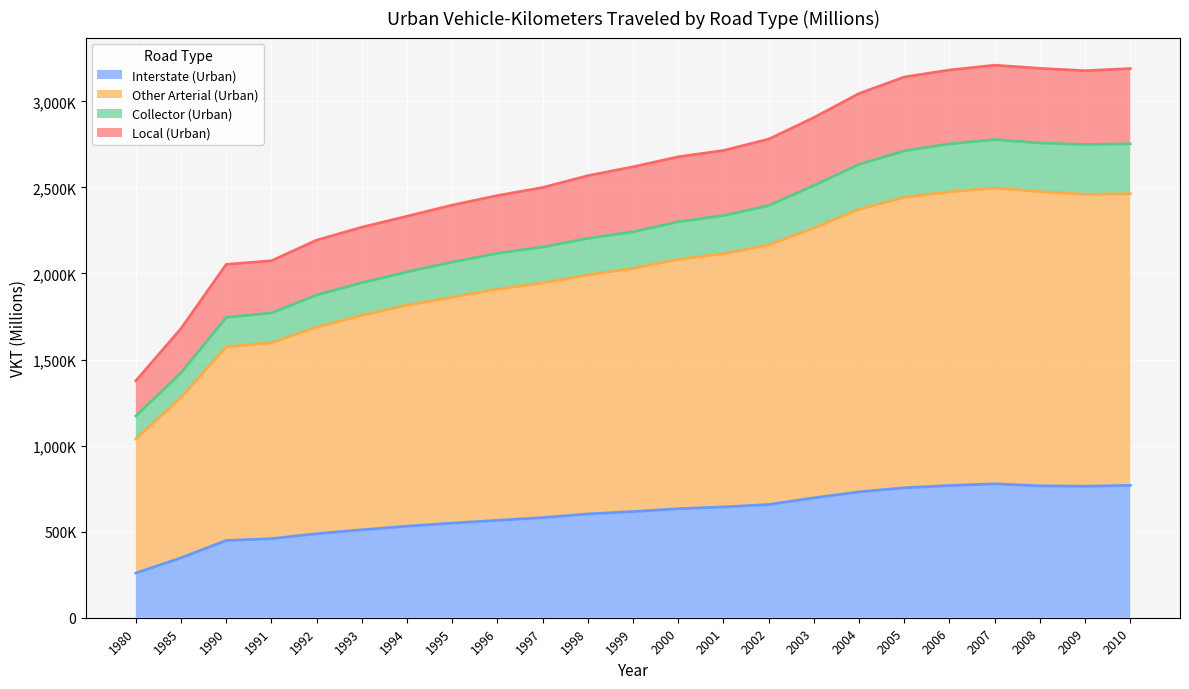

Which has a higher value, 1998 or 2009?

2009